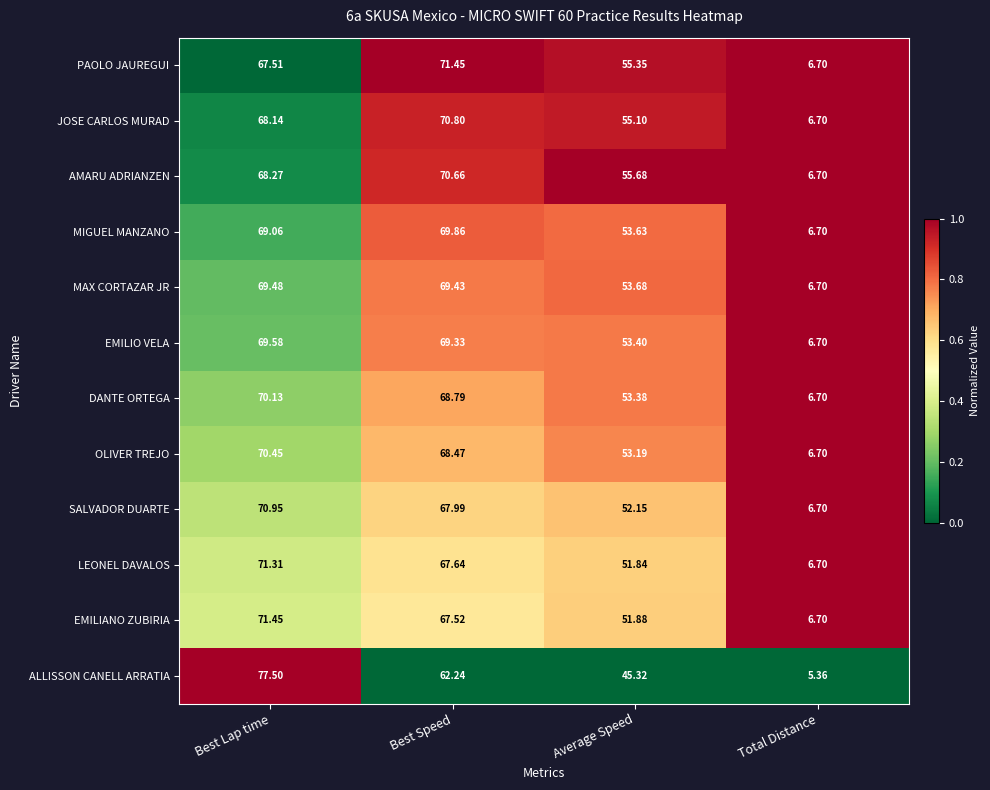

What is the total value across all series at Best Lap time?

843.8